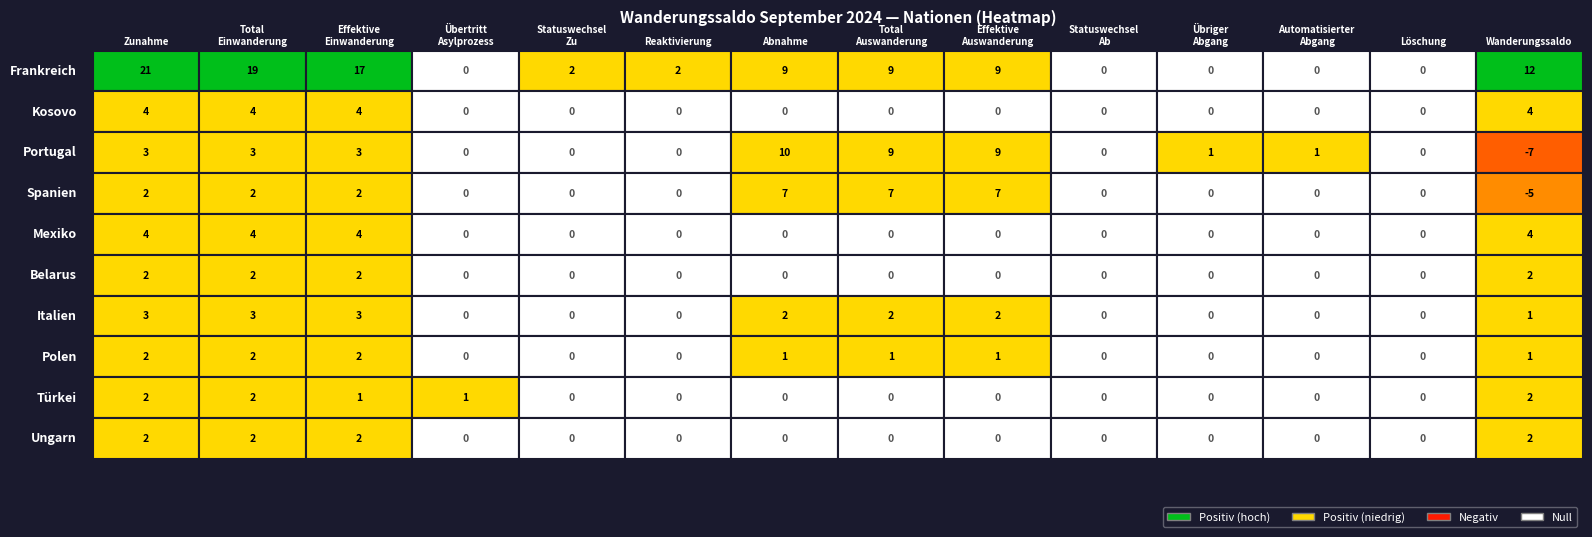

Rank the categories by Portugal value from lowest to highest.

13, 3, 4, 5, 9, 12, 10, 11, 0, 1, 2, 7, 8, 6